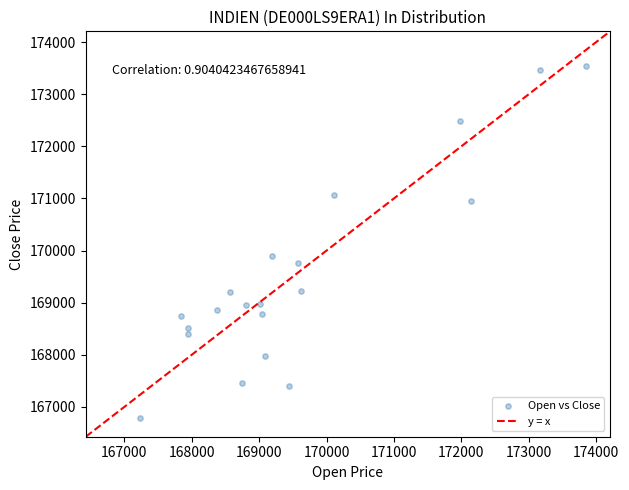

What is the range of Y values (max minus min)?

6770